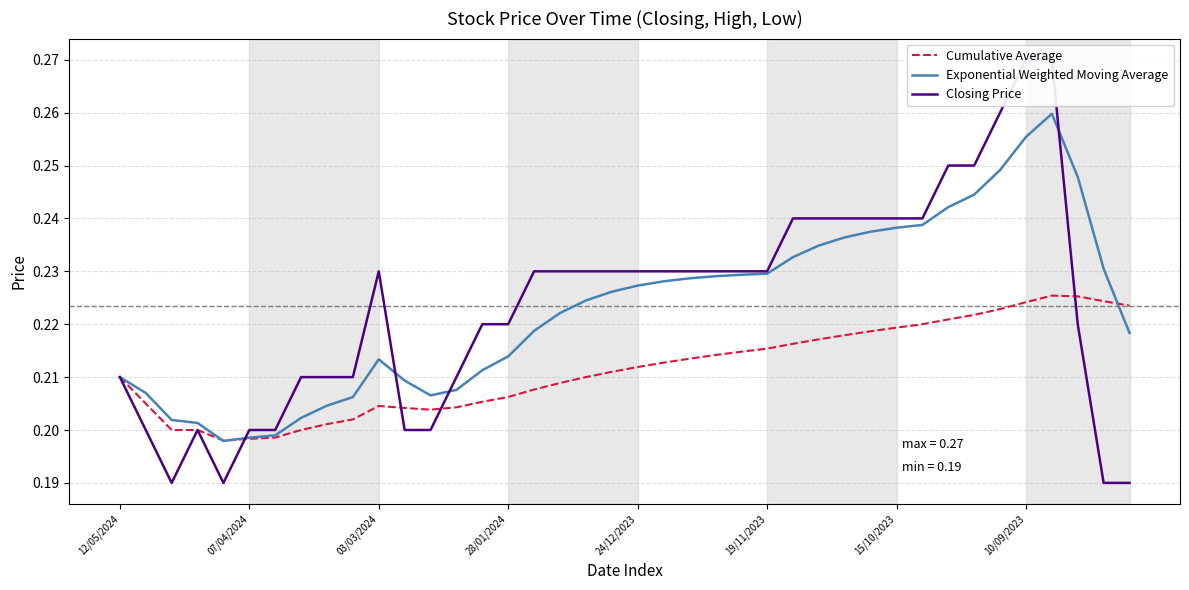

Is it true that Cumulative Average equals 0.1 at 24/12/2023?

False